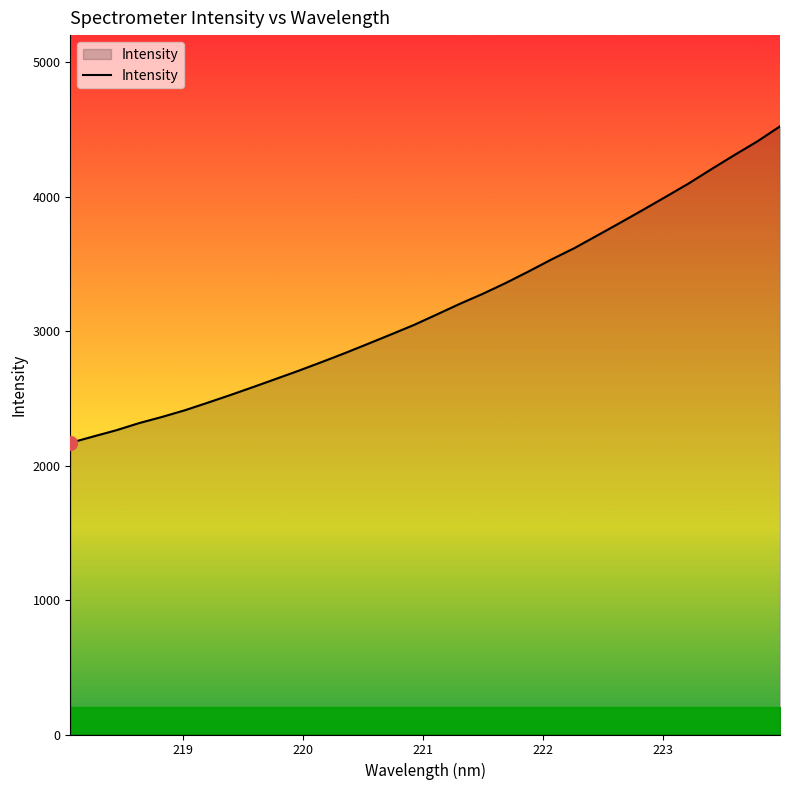

What is the difference between the maximum and minimum values?

2354.4